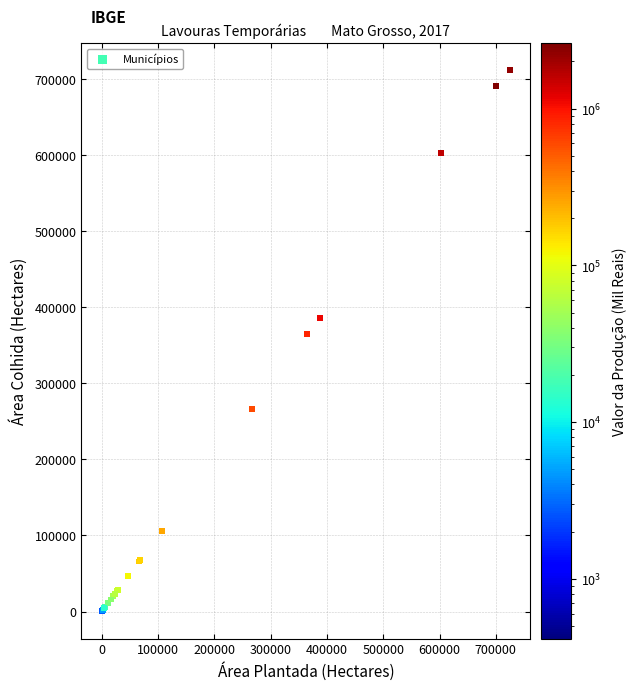

What Y value in the scatter plot is closest to 355864?

365260